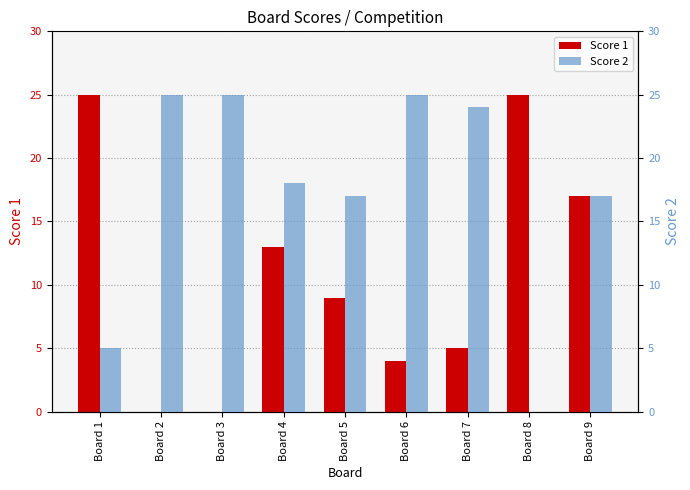

How many values in the Score 2 series are below 18?

4